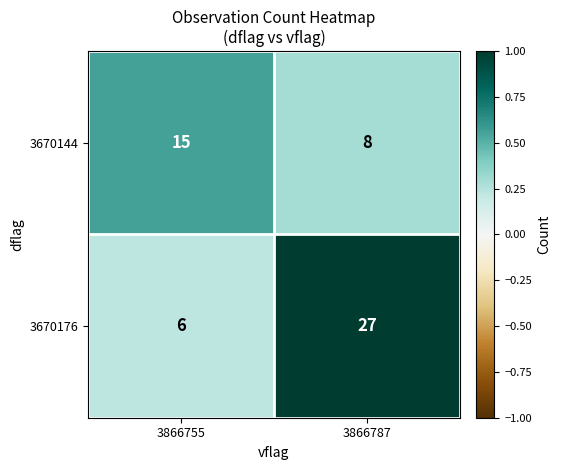

The 3670144 series shows 15 at 3866755. True or false?

True